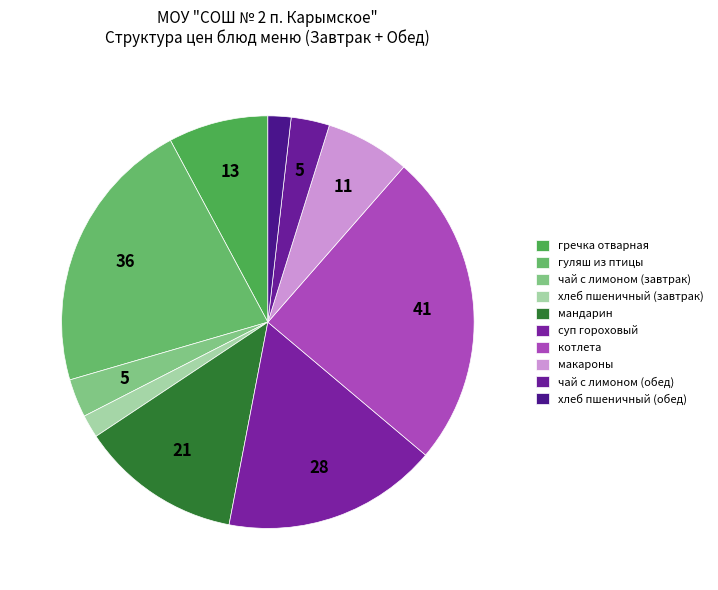

To the nearest percent, what is the difference between the гречка отварная and хлеб пшеничный (обед) slice percentages?

6%